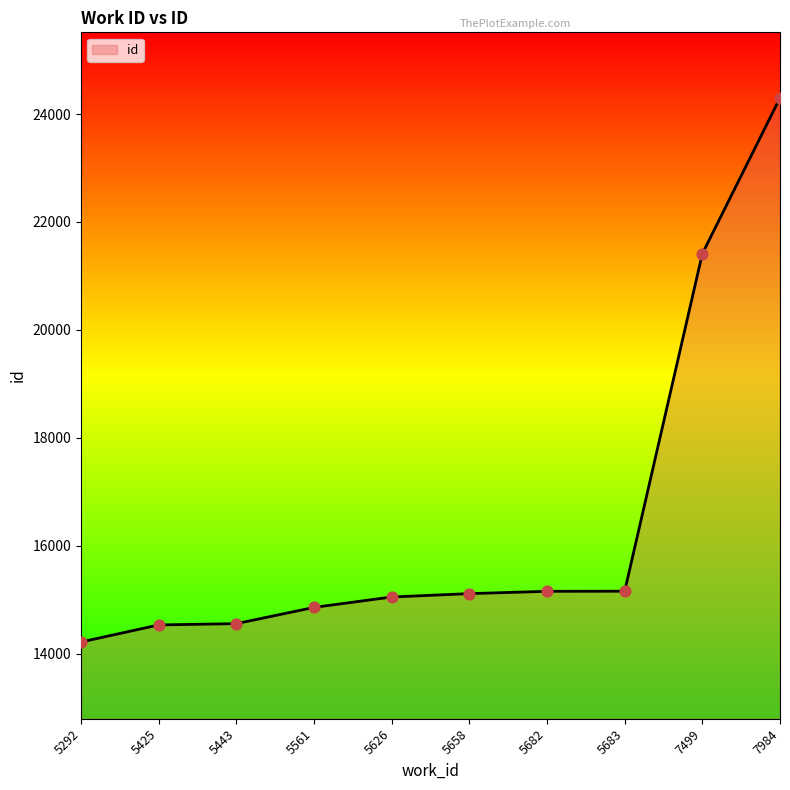

What is the ratio of the value at 5683 to the value at 5292?

1.1